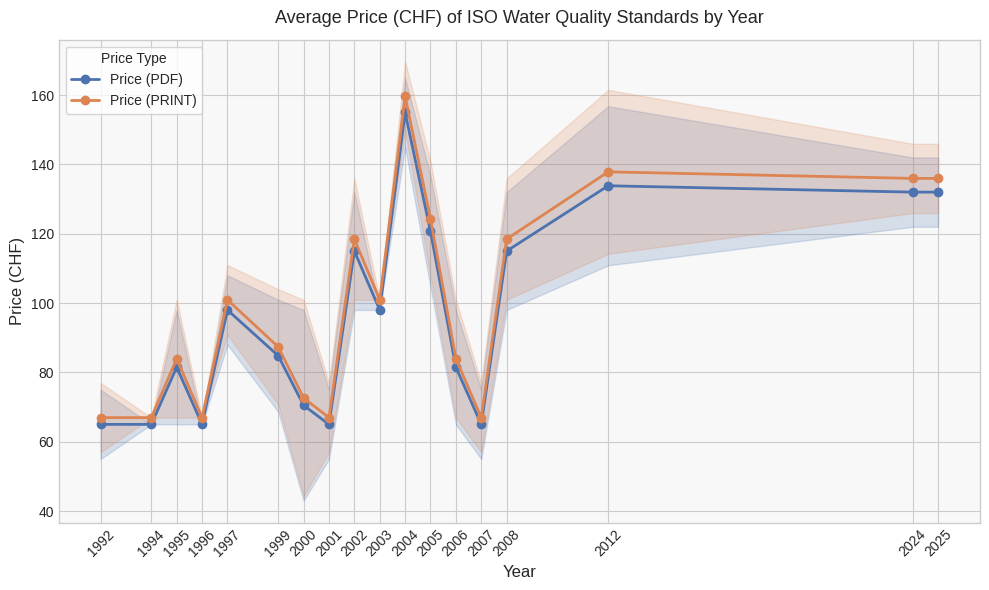

What is the maximum value shown in the chart?

159.7